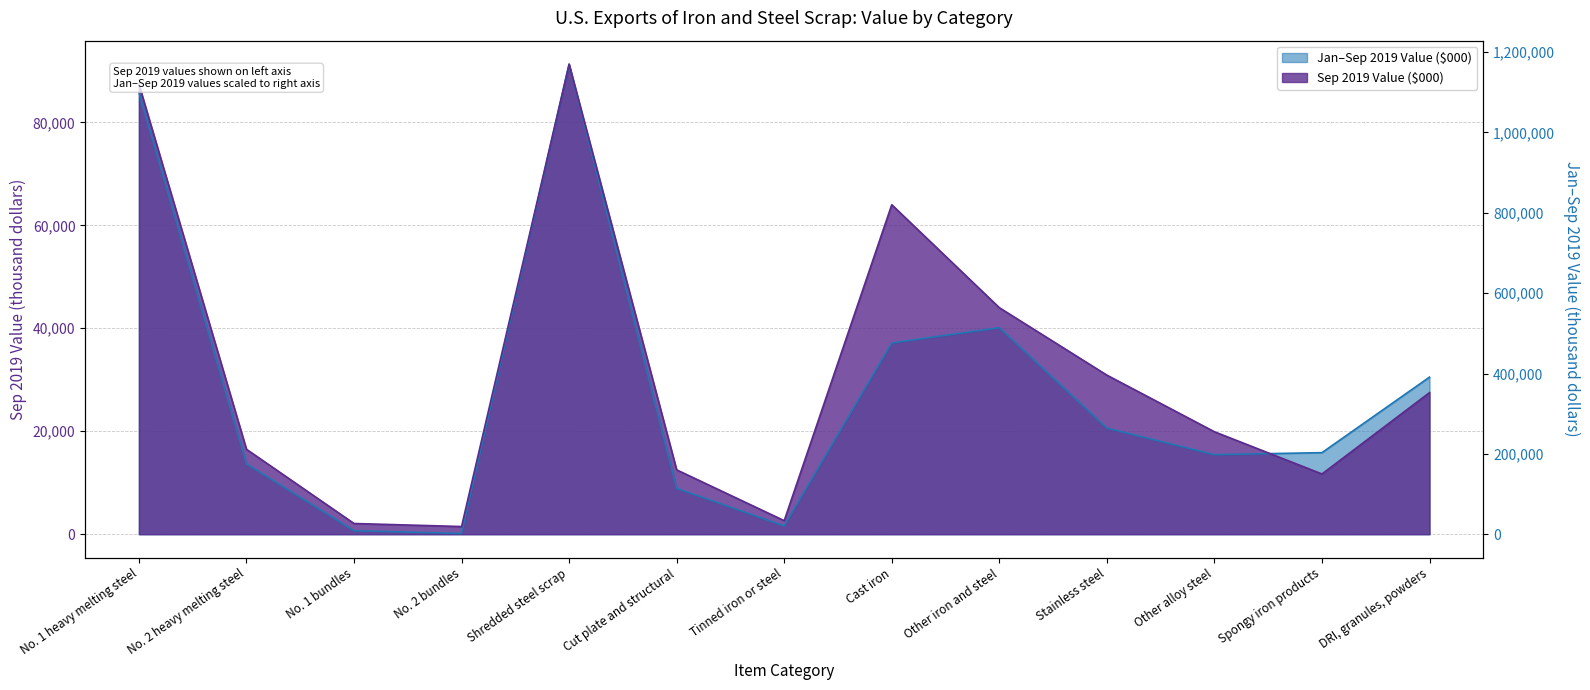

At which category does Jan-Sep 2019 Value ($000) reach its first local valley?

No. 2 bundles